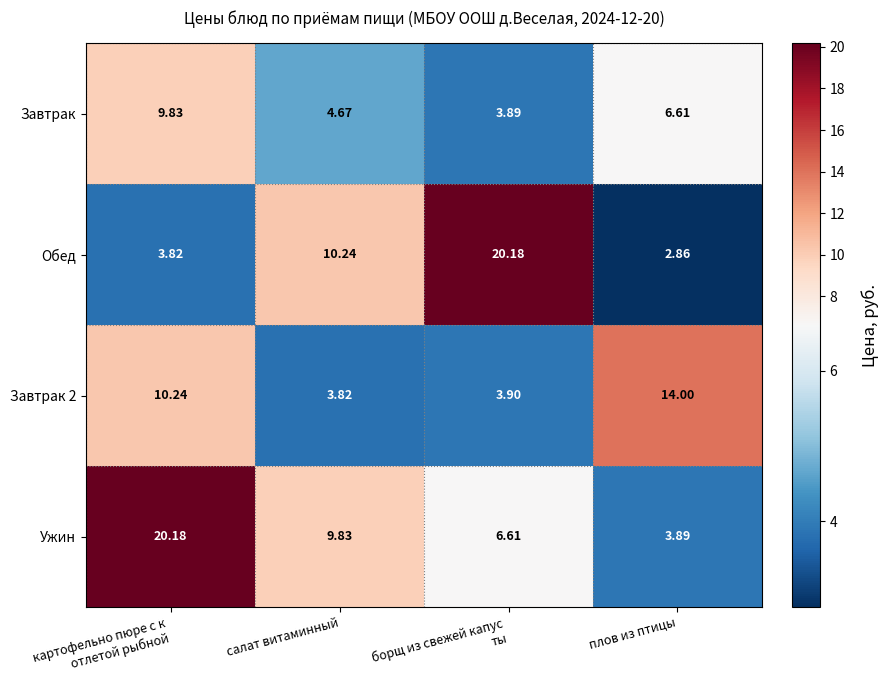

At which category does the chart reach its minimum across all series?

плов из птицы